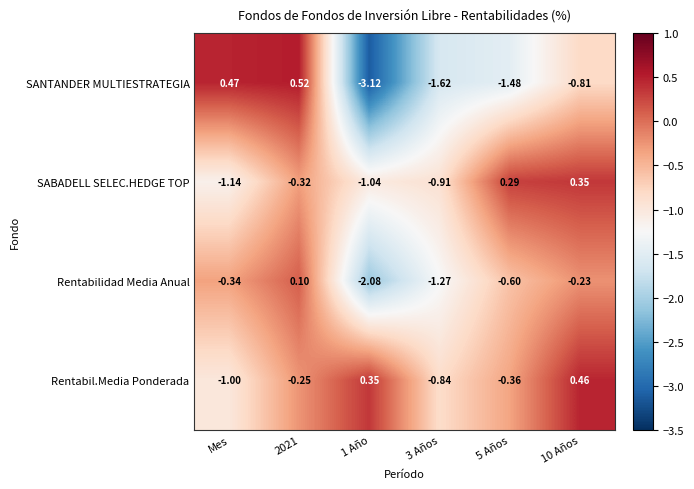

At which category is the sum across all series the highest?

2021